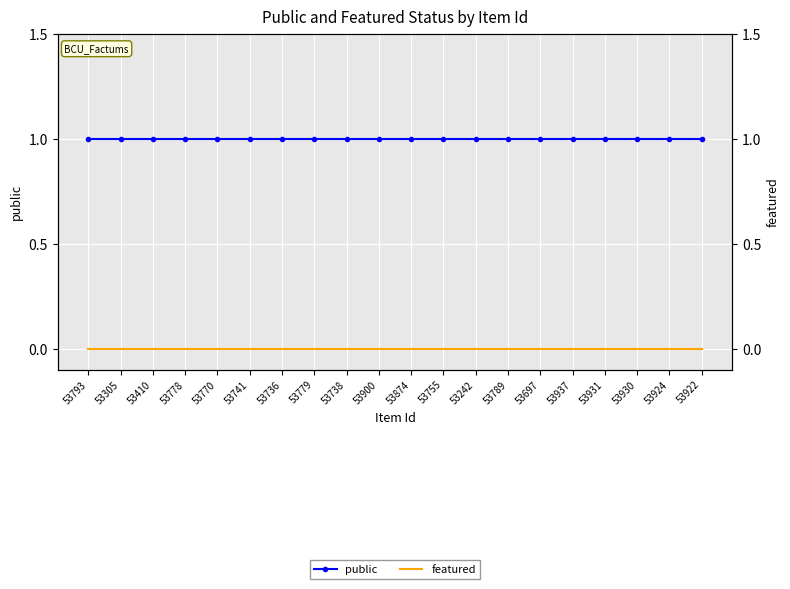

True or false: featured has more than 0 points higher than both neighbors.

False